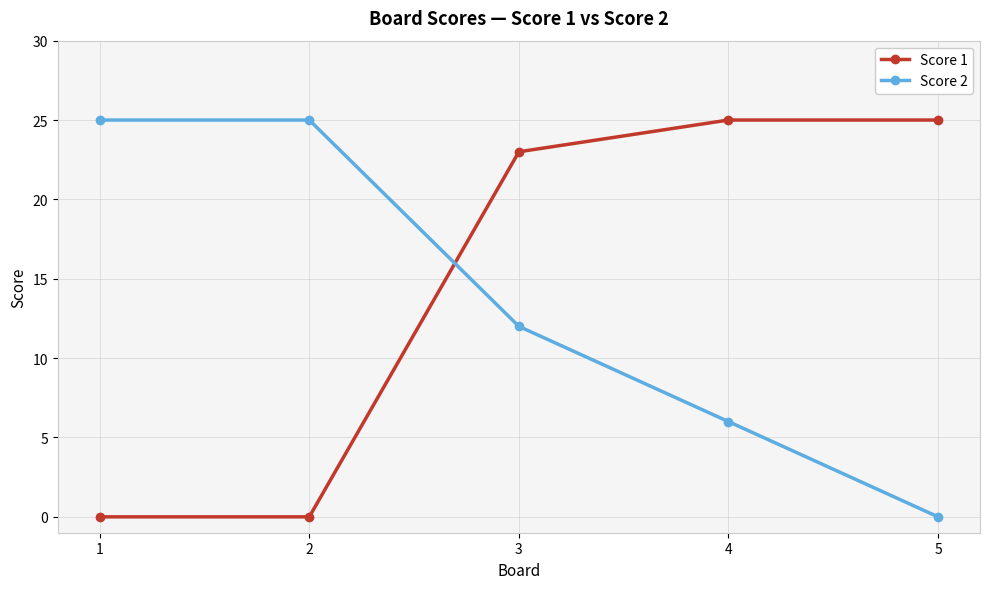

True or false: Score 1 has more than 1 interior local peaks.

False